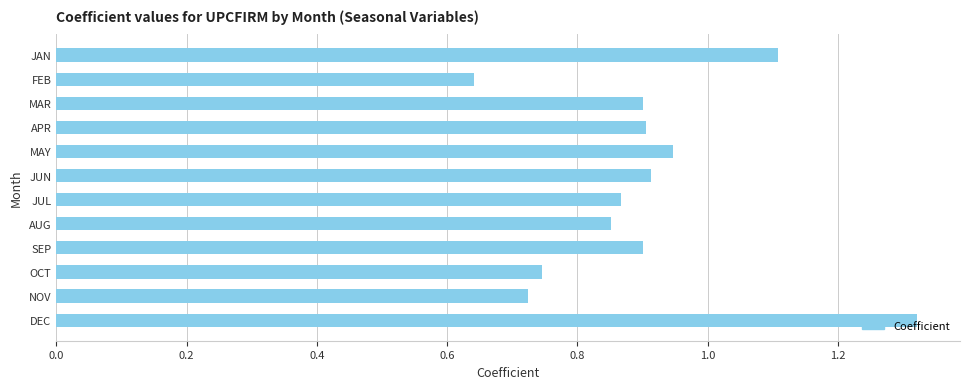

Which category has the lowest value across all series?

FEB